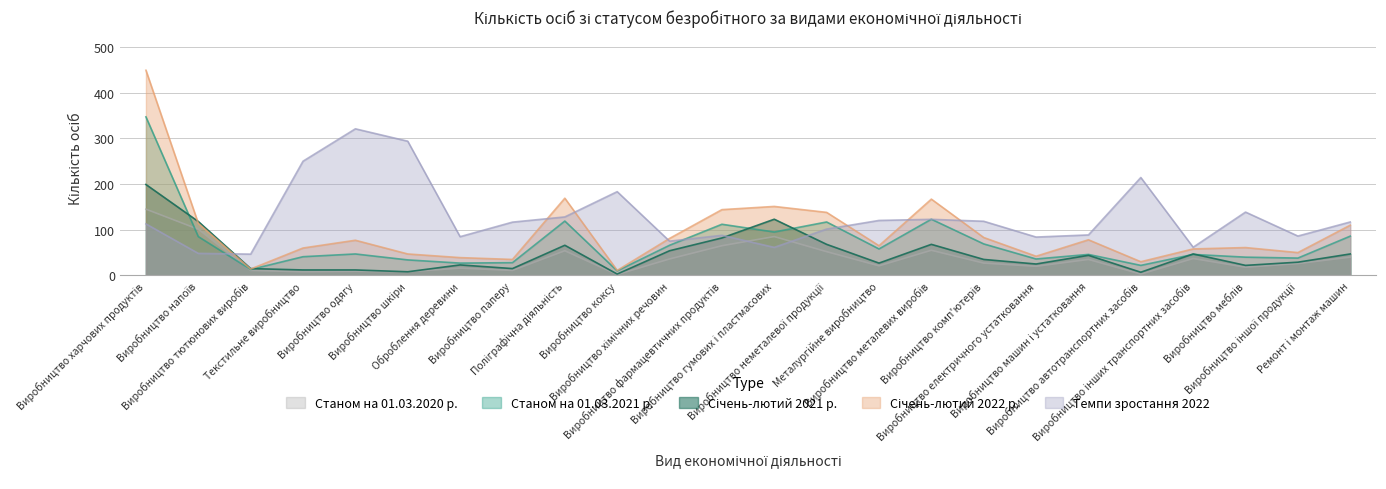

Is the value of Станом на 01.03.2020 р. at Виробництво комп'ютерів greater than the value of Темпи зростання 2022 at Виробництво автотранспортних засобів?

No